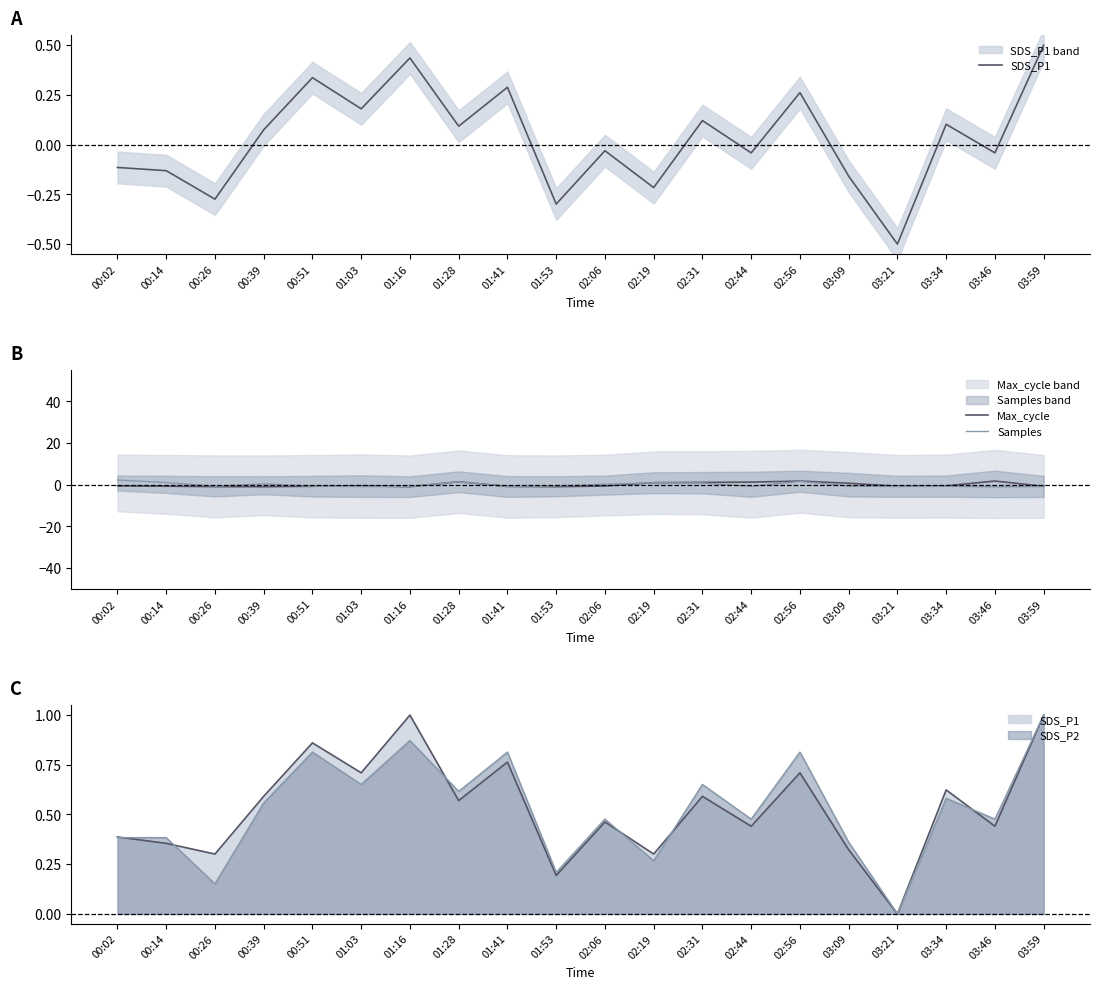

What is the approximate value of SDS_P1 at 00:39?

0.1